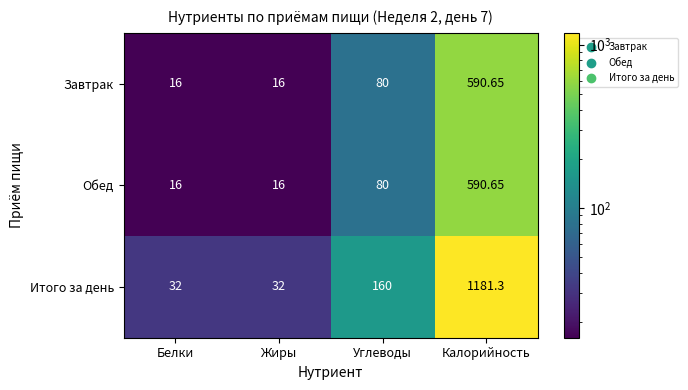

Which series has the widest spread of values?

Итого за день